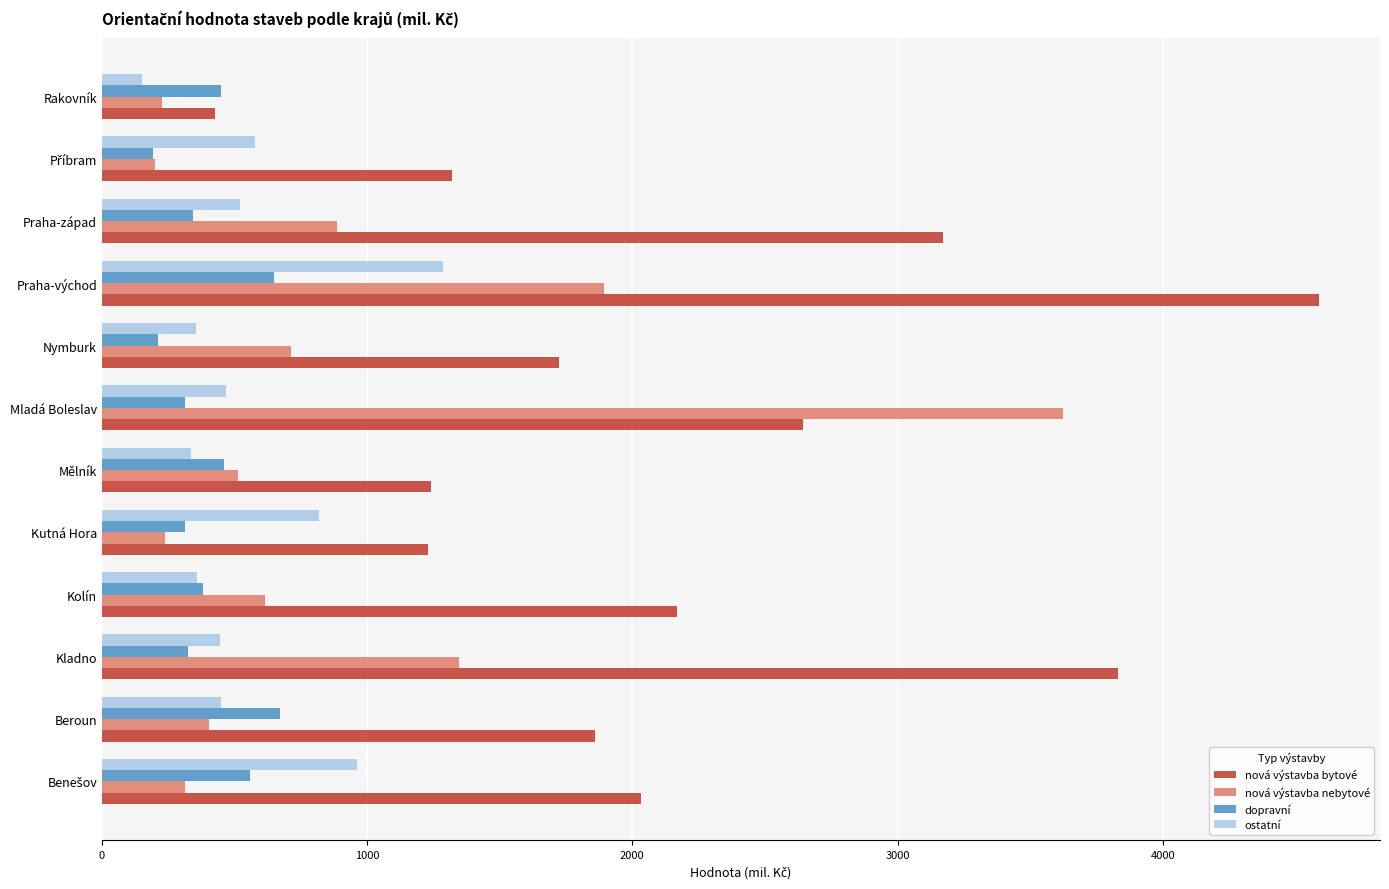

Is it true that nová výstavba bytové equals 1689 at Kutná Hora?

False